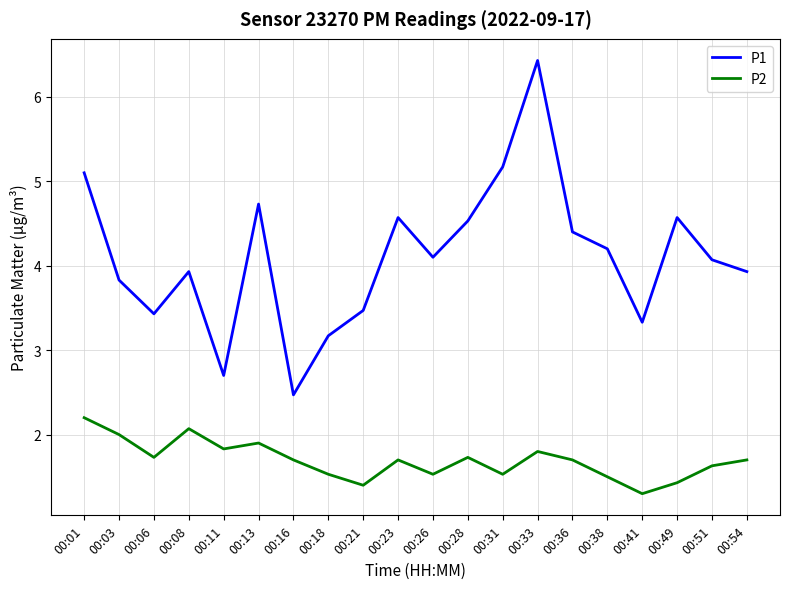

What is the average value of the P2 series?

1.7